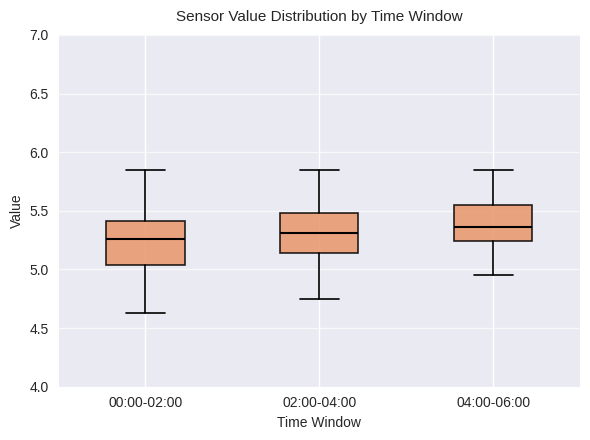

Reading left to right, transcribe this box plot: for each box, give where its median line is, the range the box spans, and where its two whiskers end, as read against the y-axis. The values are not printed on the chart, so give them approximately, as read against the axis.

00:00-02:00: median 5.25, box 5.05 to 5.40, whiskers 4.65 to 5.85
02:00-04:00: median 5.30, box 5.15 to 5.50, whiskers 4.75 to 5.85
04:00-06:00: median 5.35, box 5.25 to 5.55, whiskers 4.95 to 5.85